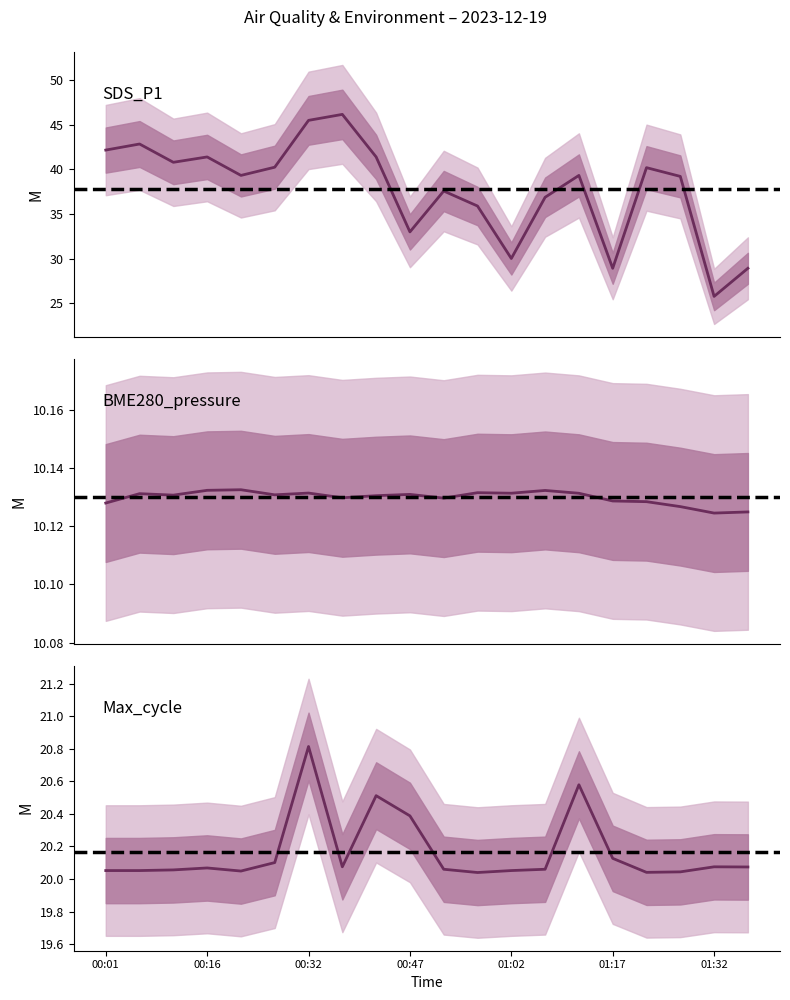

How many data points in SDS_P1 are less than 39?

8